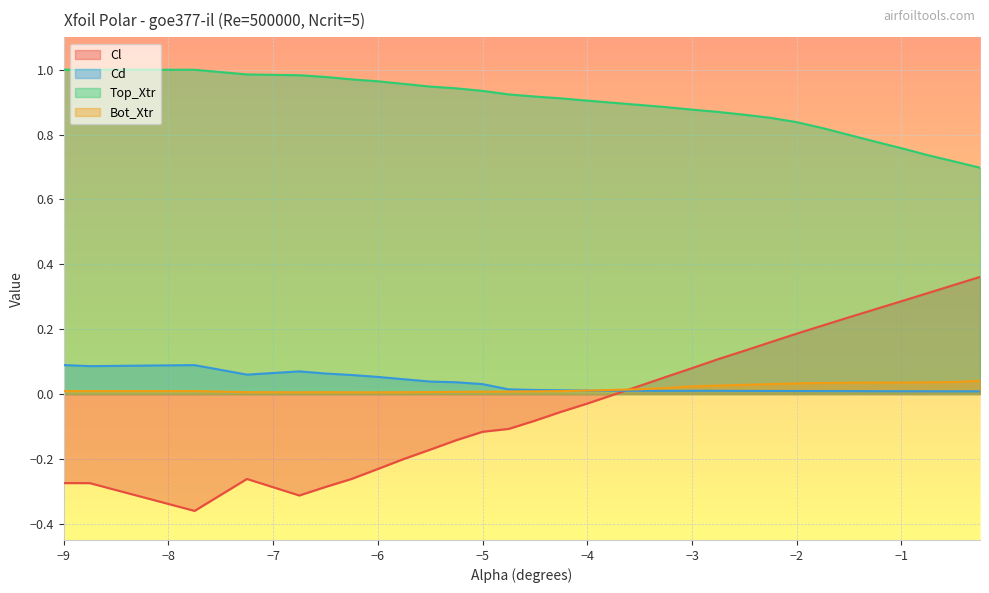

What is the maximum value shown in the chart?

1.0